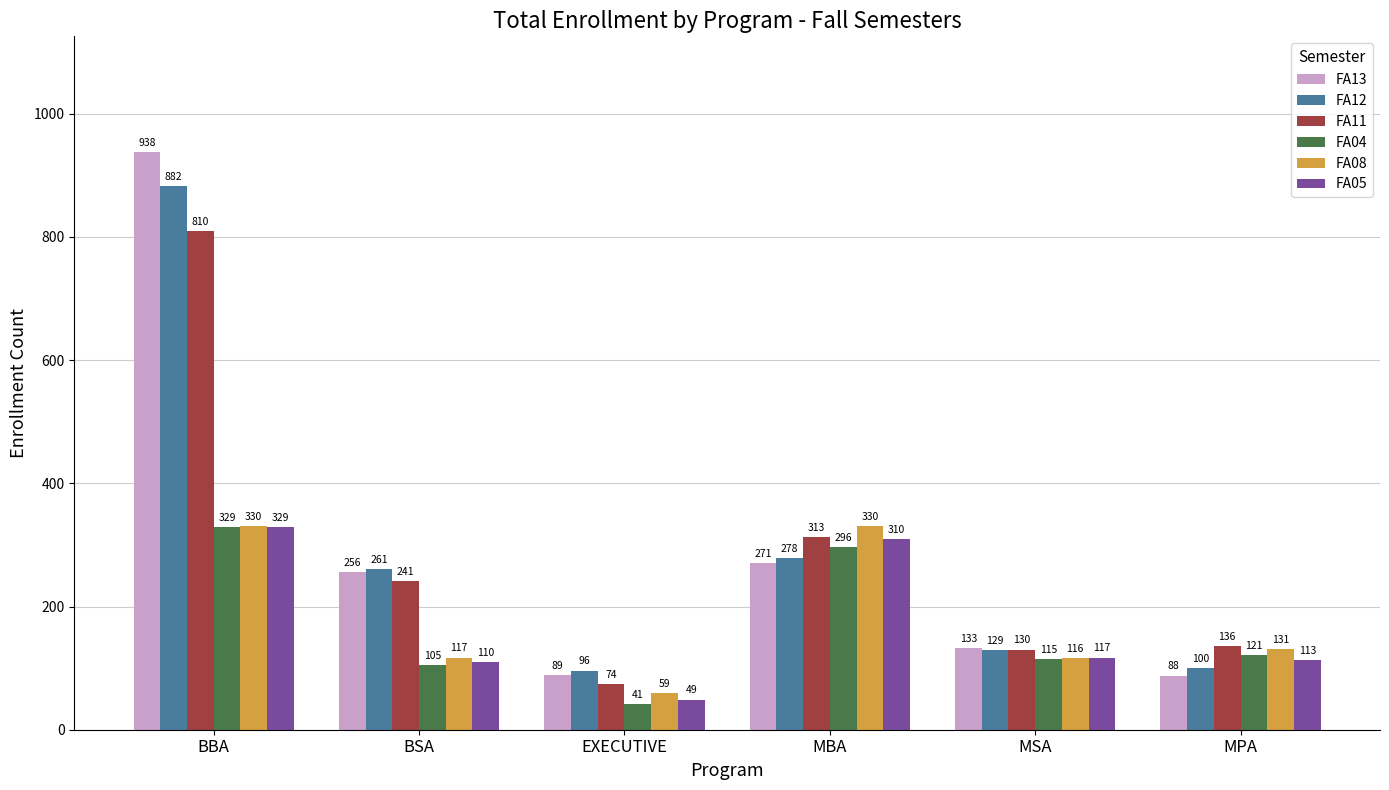

At which category is the sum across all series the highest?

BBA